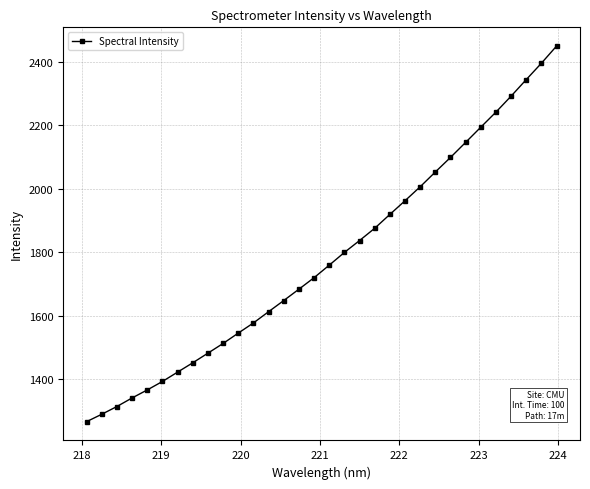

Count the number of categories in the chart.

32